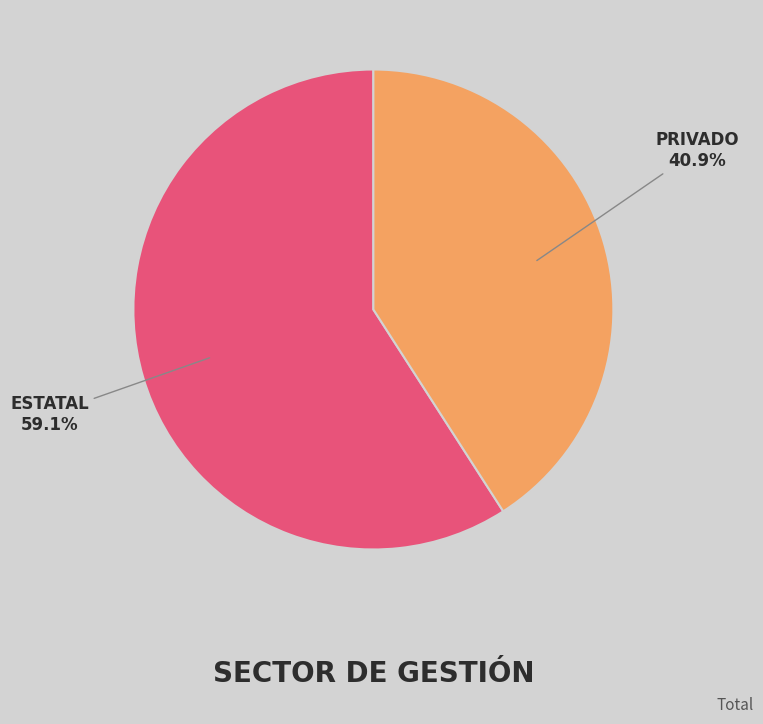

Does any single category account for the majority?

Yes